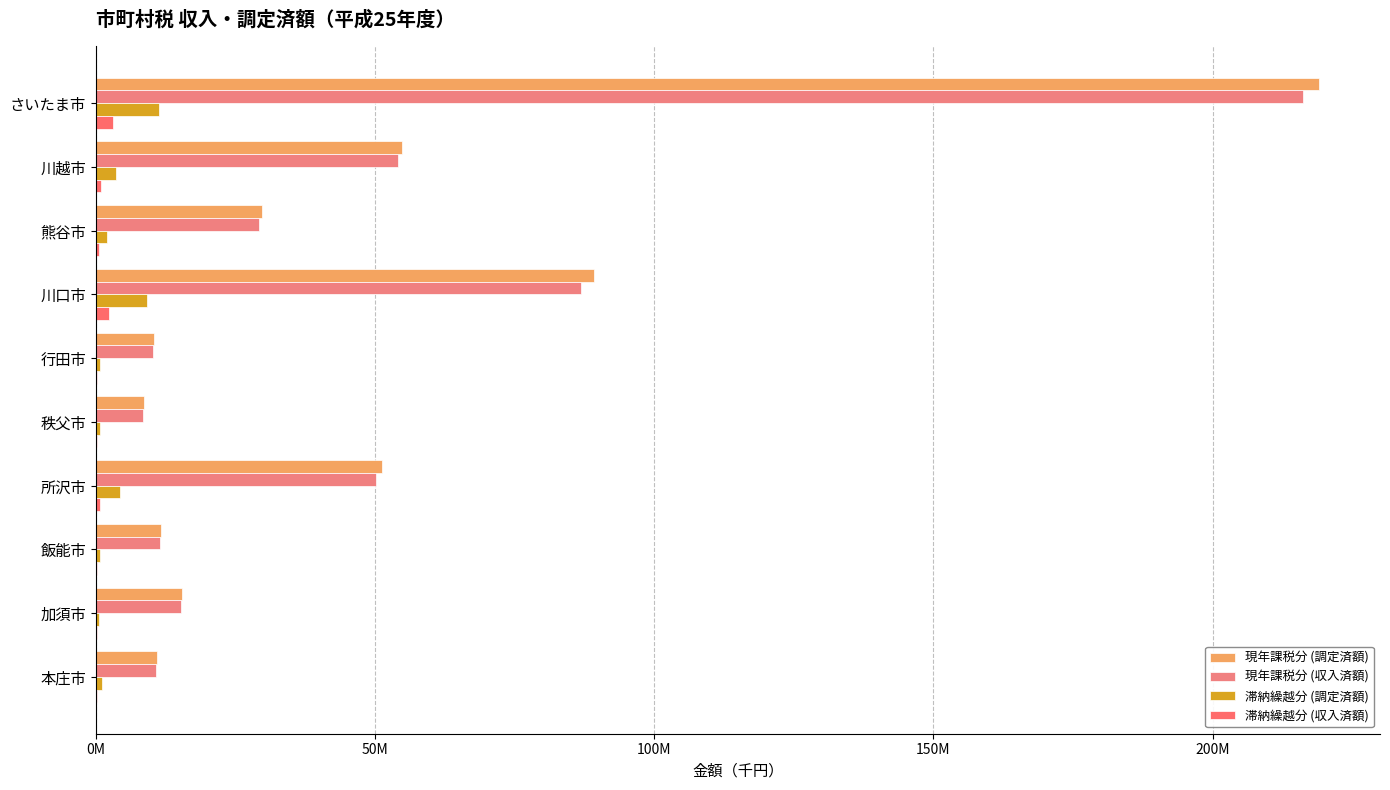

How many data points in 現年課税分 (収入済額) are less than 29216566?

5